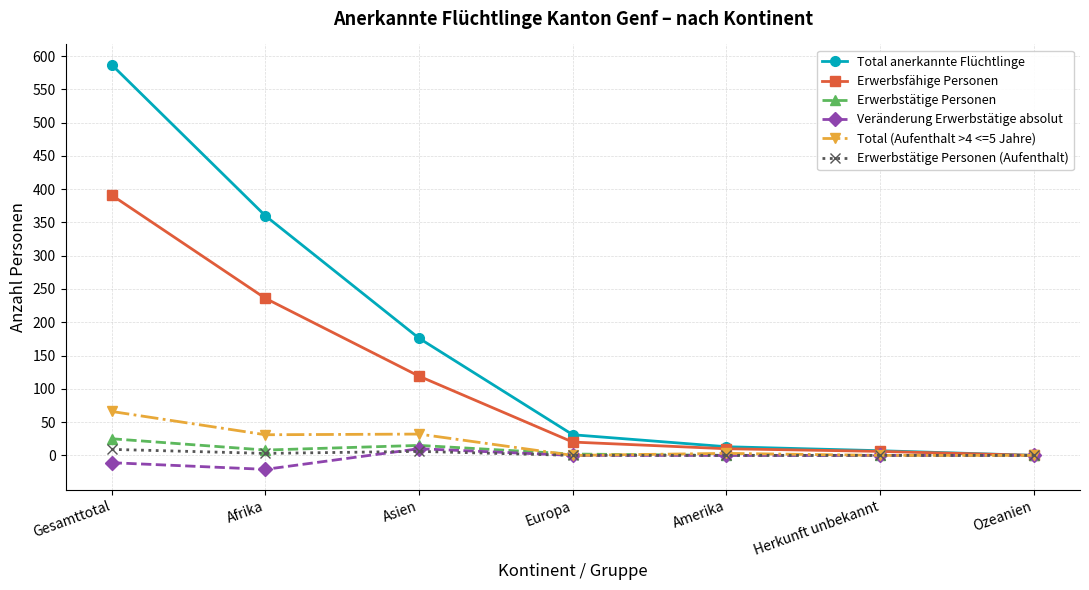

At which category does the chart reach its minimum across all series?

Afrika